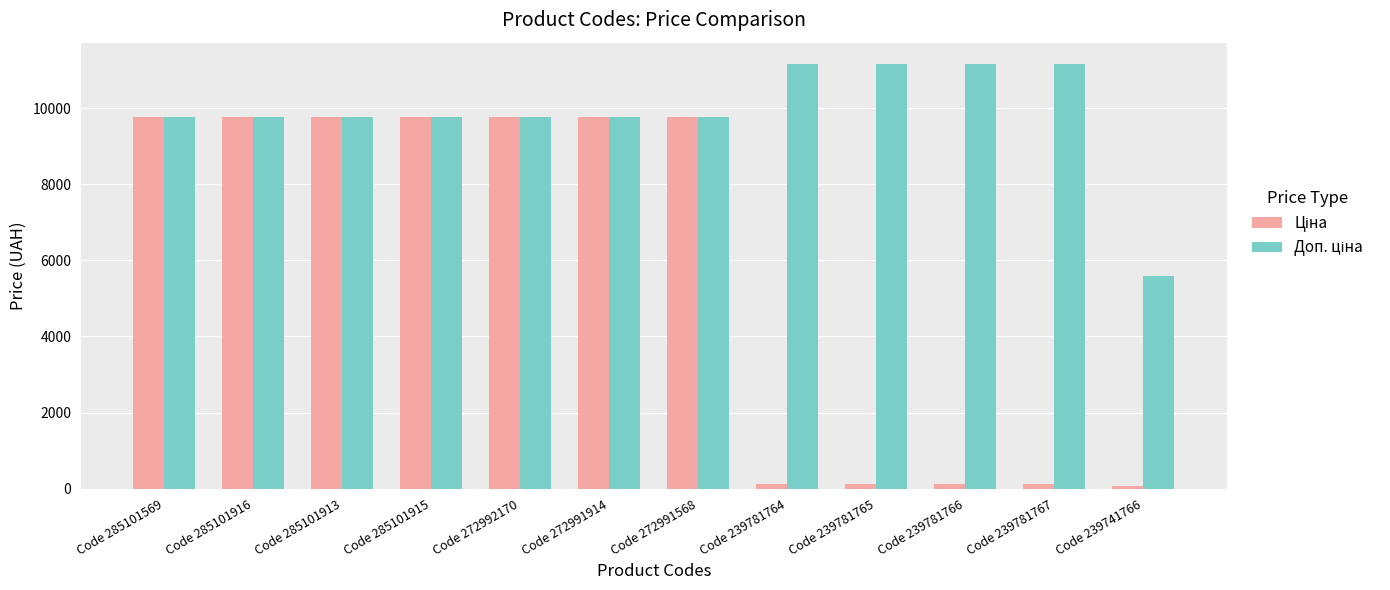

What is the greatest value displayed?

11169.0